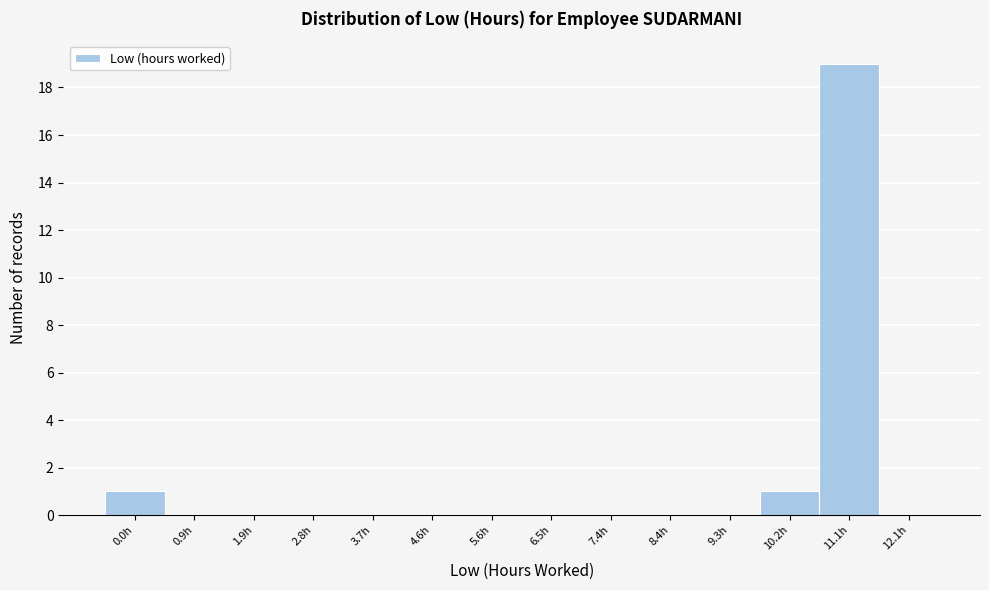

Reading left to right, list all the values displayed in this chart.

0.0h=1	0.9h=0	1.9h=0	2.8h=0	3.7h=0	4.6h=0	5.6h=0	6.5h=0	7.4h=0	8.4h=0	9.3h=0	10.2h=1	11.1h=19	12.1h=0